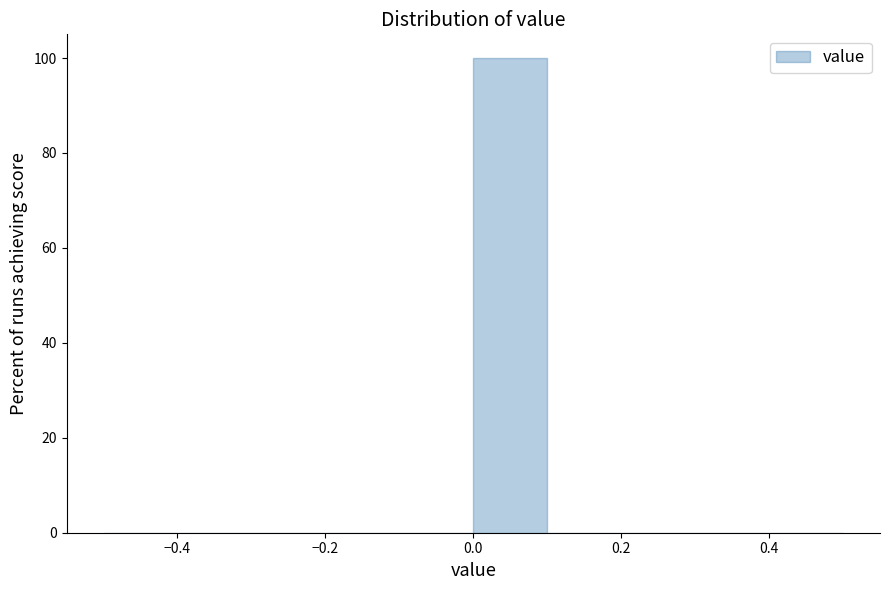

Over which range of the x-axis is the bar tallest?

0.0 to 0.1